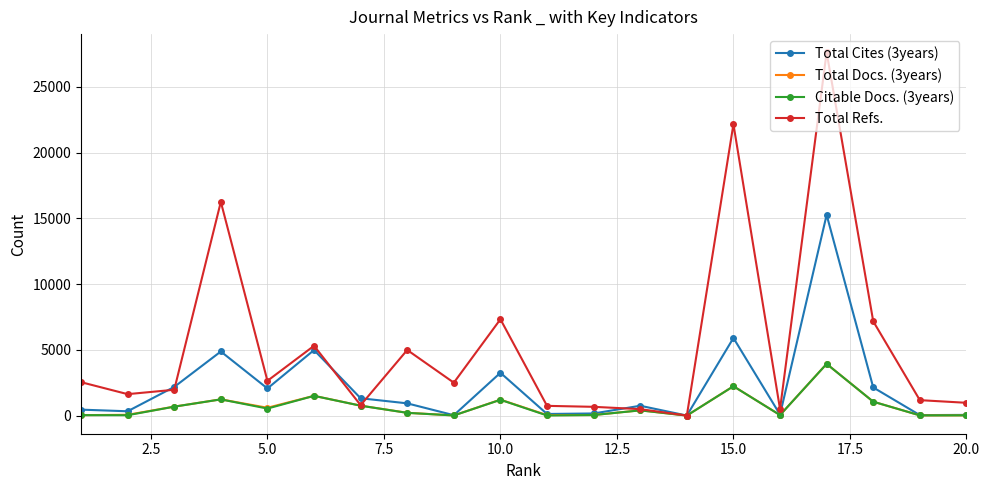

What is the maximum value shown in the chart?

27629